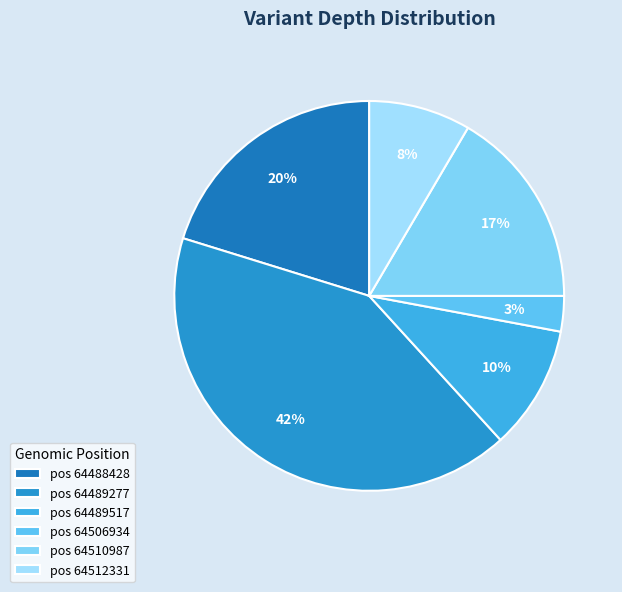

Which slice is the largest?

pos 64489277